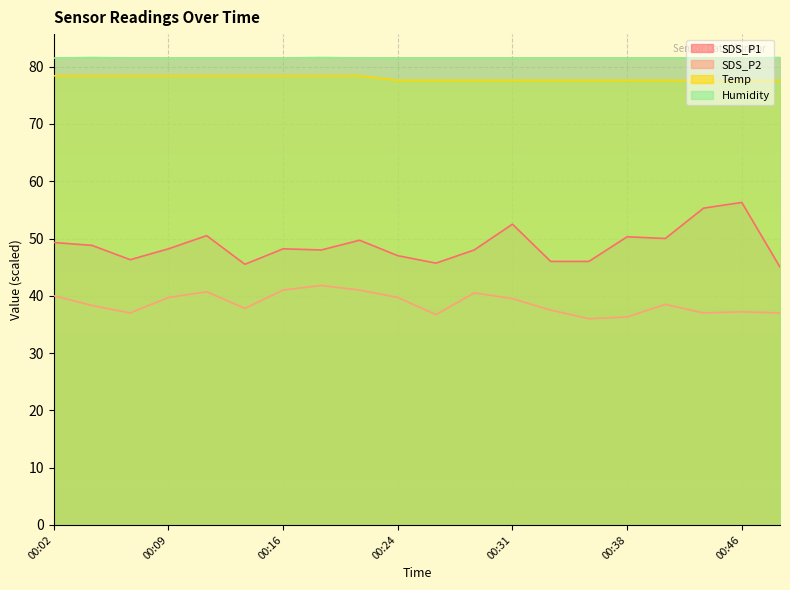

Is it true that SDS_P2 equals 67.9 at 00:41?

False